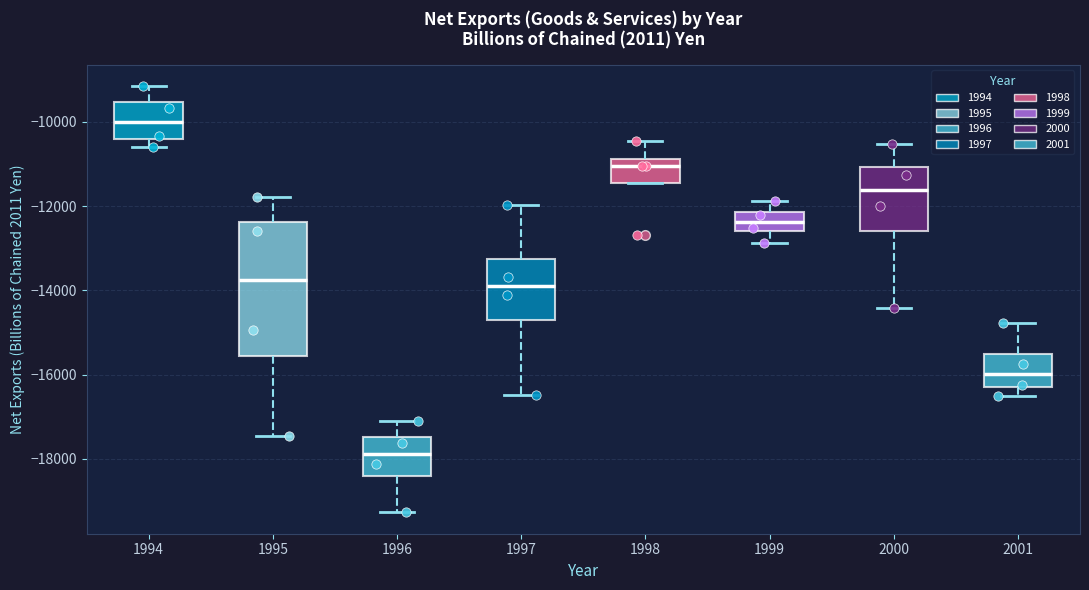

Which box's median line is the highest?

1994